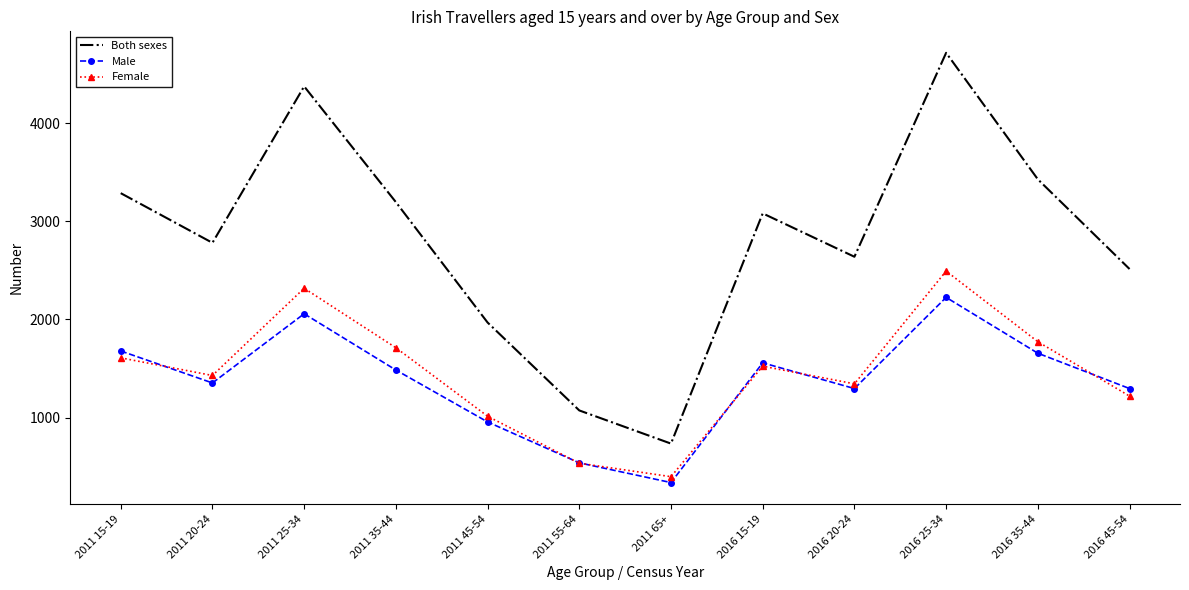

What is the highest value of the Both sexes series?

4716